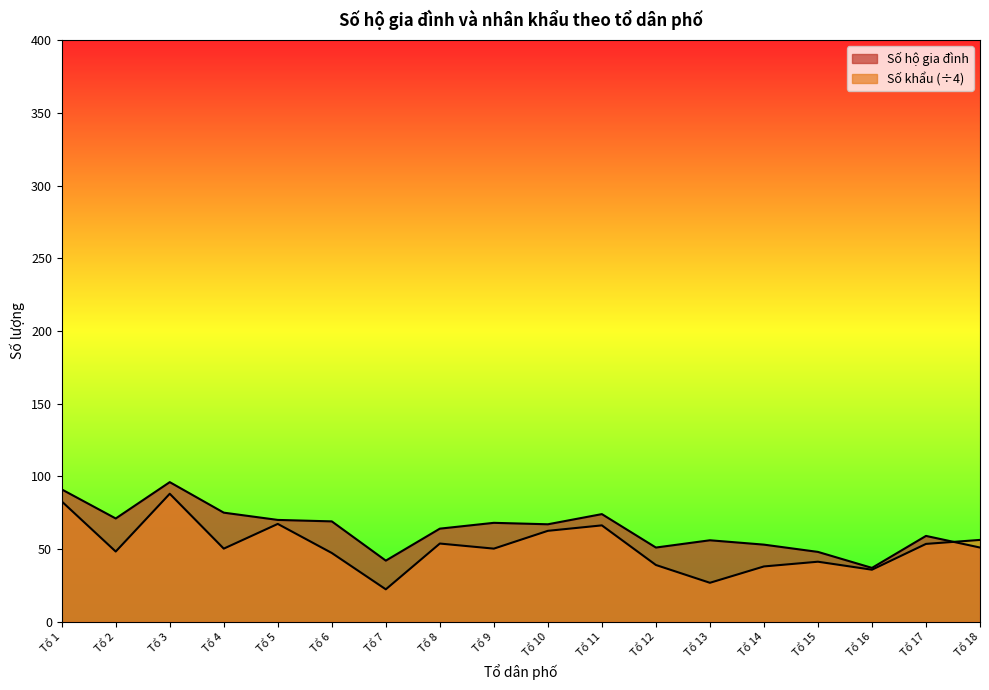

At which category is the sum across all series the highest?

Tổ 3